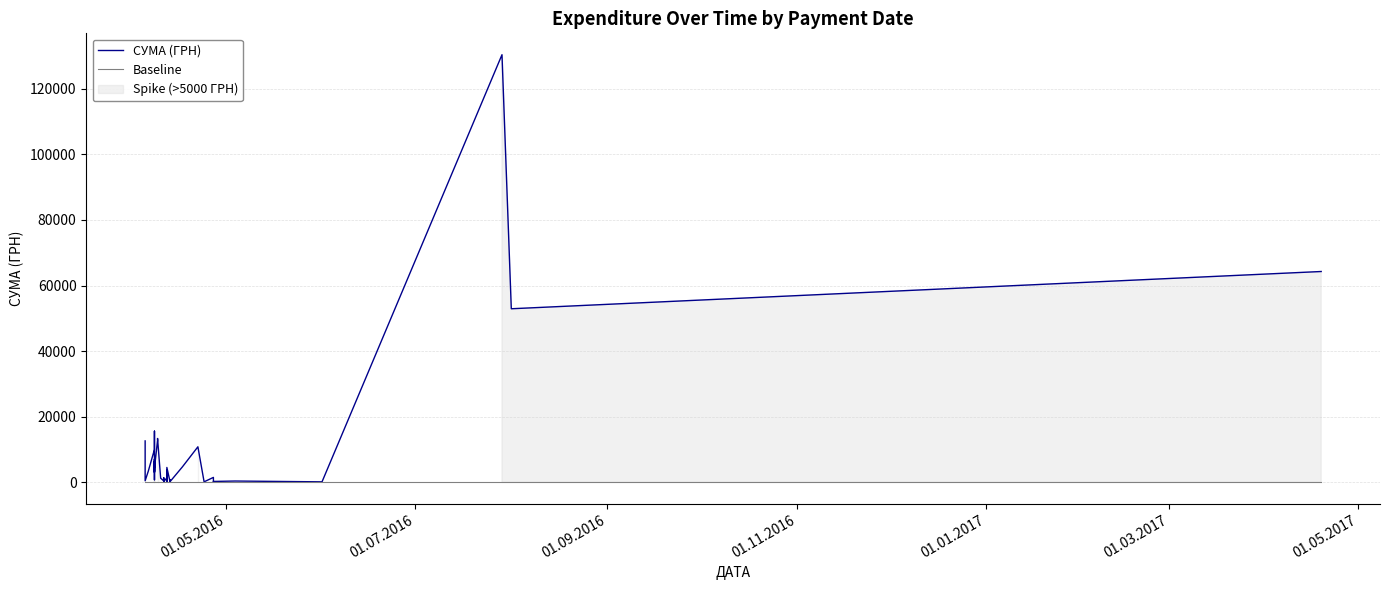

List the series in order of their overall mean, lowest first.

Baseline, СУМА (ГРН)